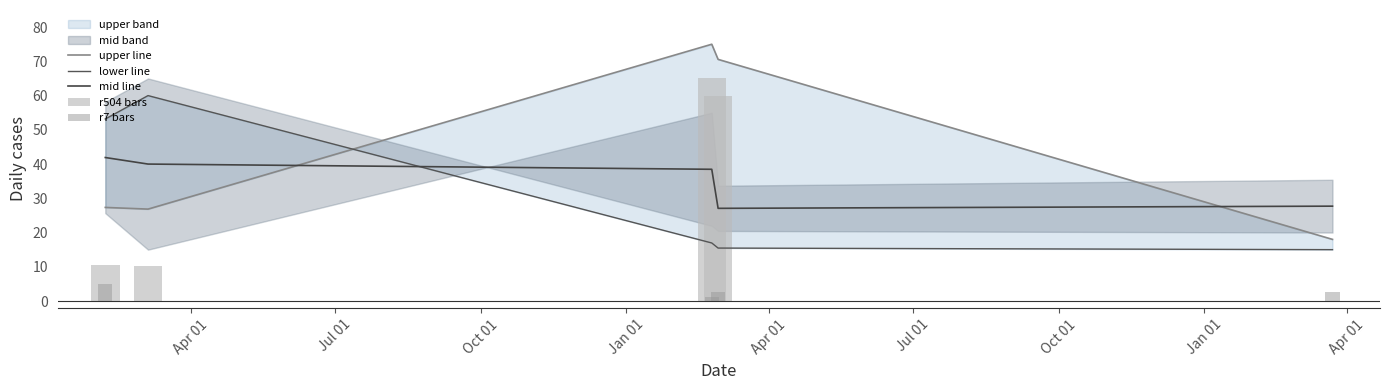

Which series has the largest total across all categories?

upper line